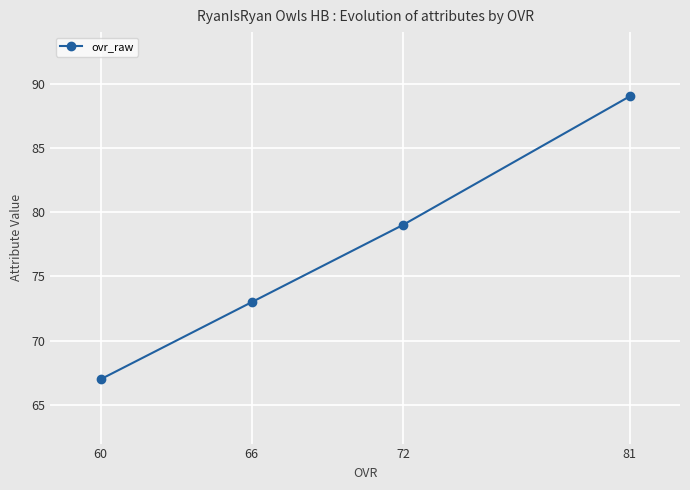

Count the values in the range 73 to 89.

3